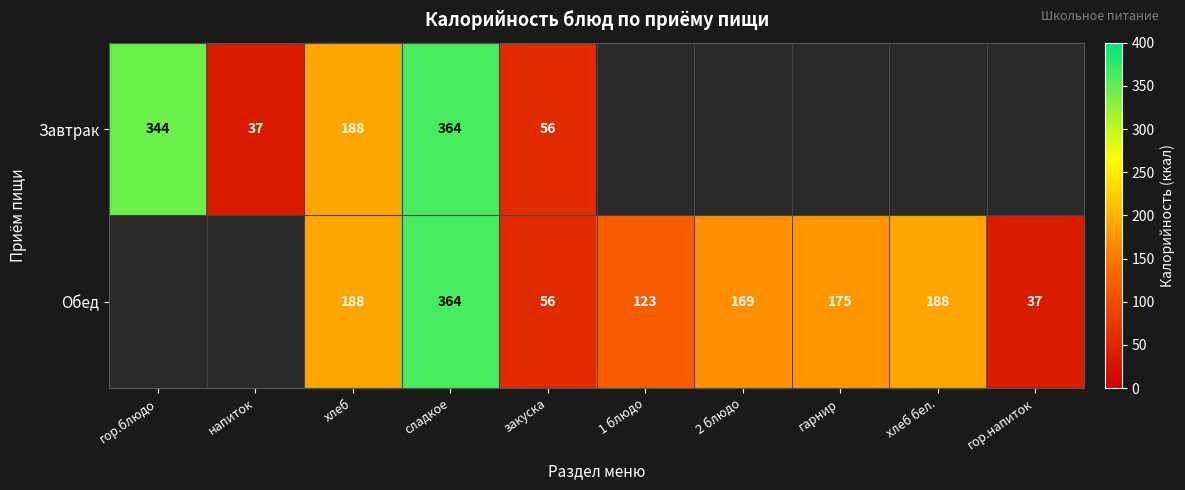

What is the difference between the Завтрак values at хлеб and гор.блюдо?

156